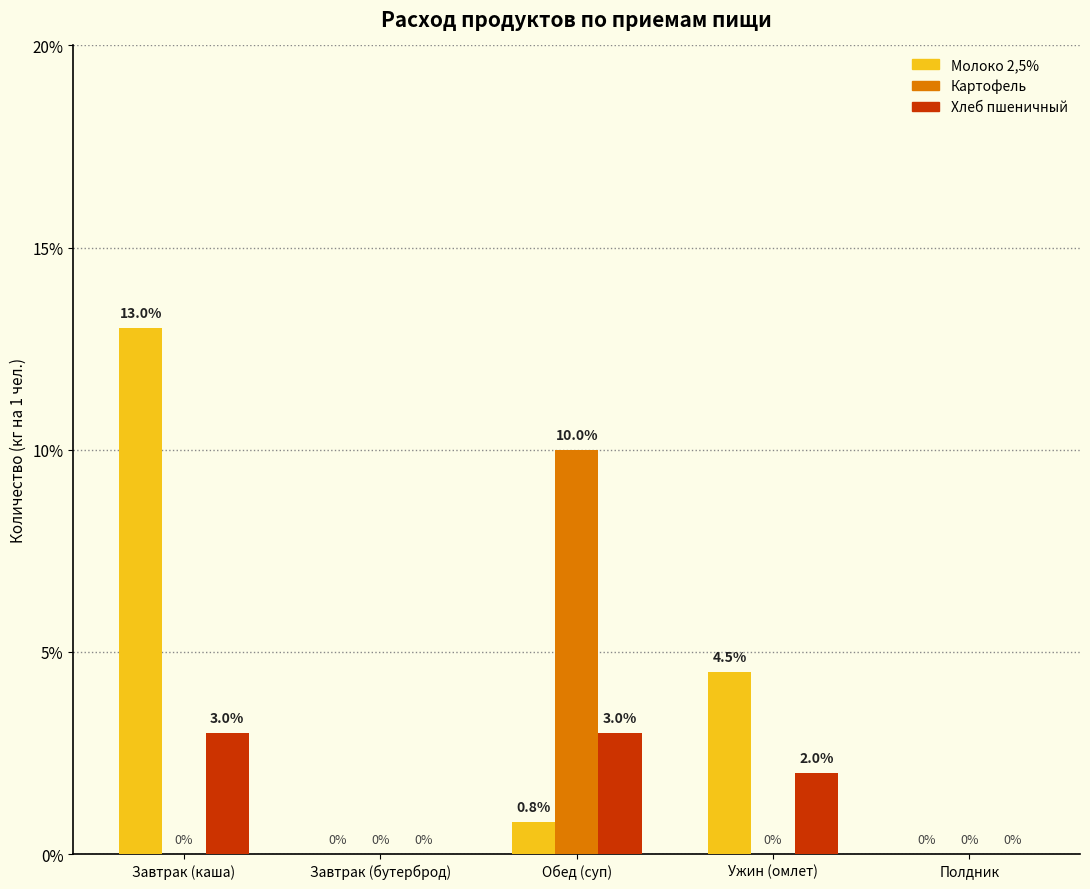

What are all the series names shown in the legend?

Молоко 2,5%, Картофель, Хлеб пшеничный